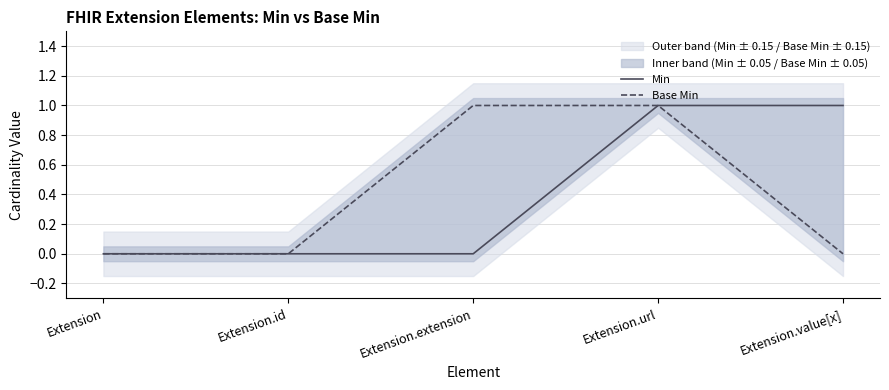

At which label does Base Min reach its minimum?

Extension